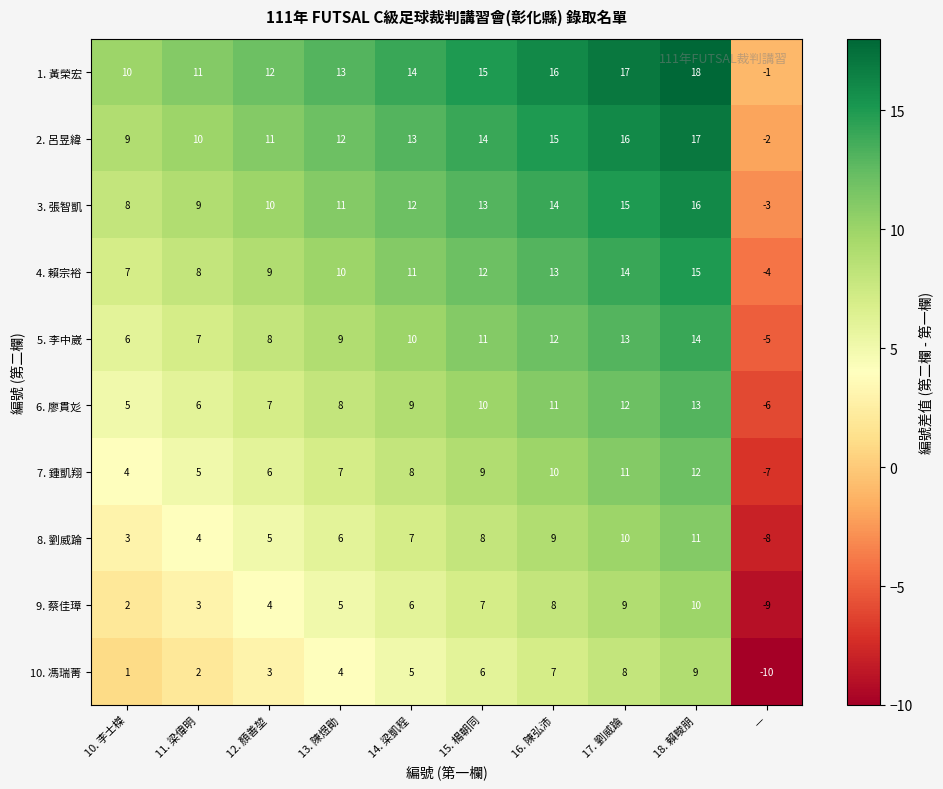

Which label corresponds to the smallest value in the chart?

—